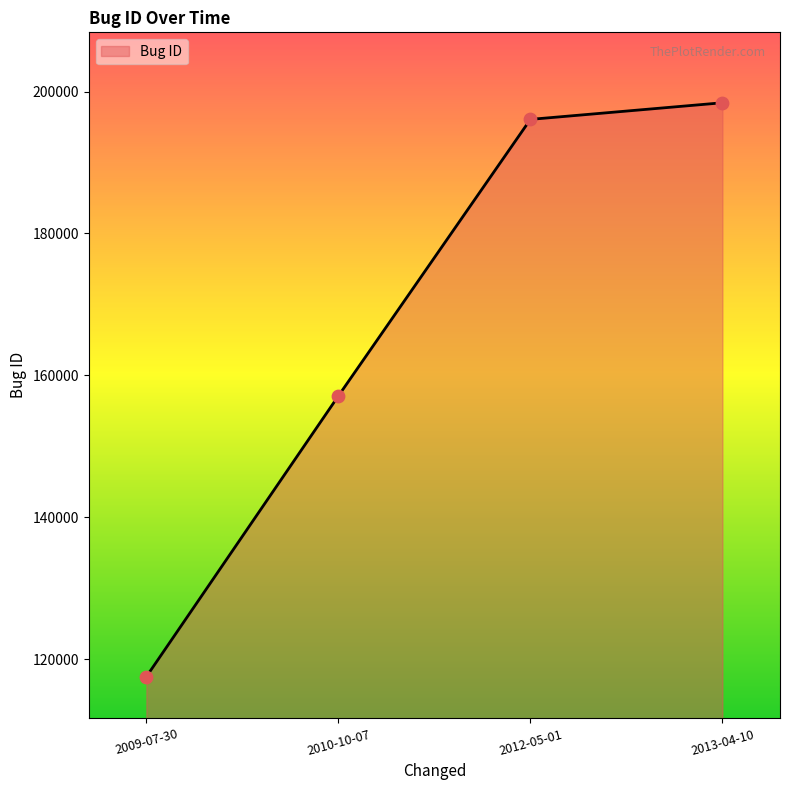

What is the change in value from 2010-10-07 to 2013-04-10?

+41297